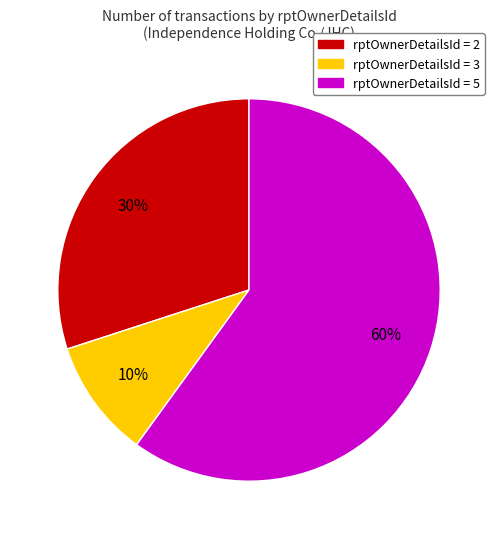

Is the sum of rptOwnerDetailsId = 3 and rptOwnerDetailsId = 5 greater than half?

Yes